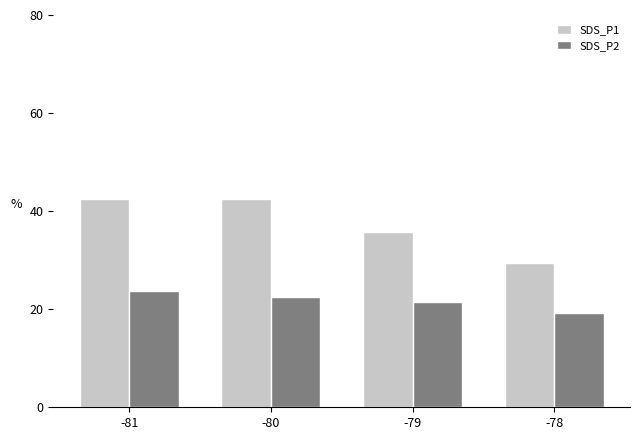

What is the maximum value for SDS_P2?

23.8